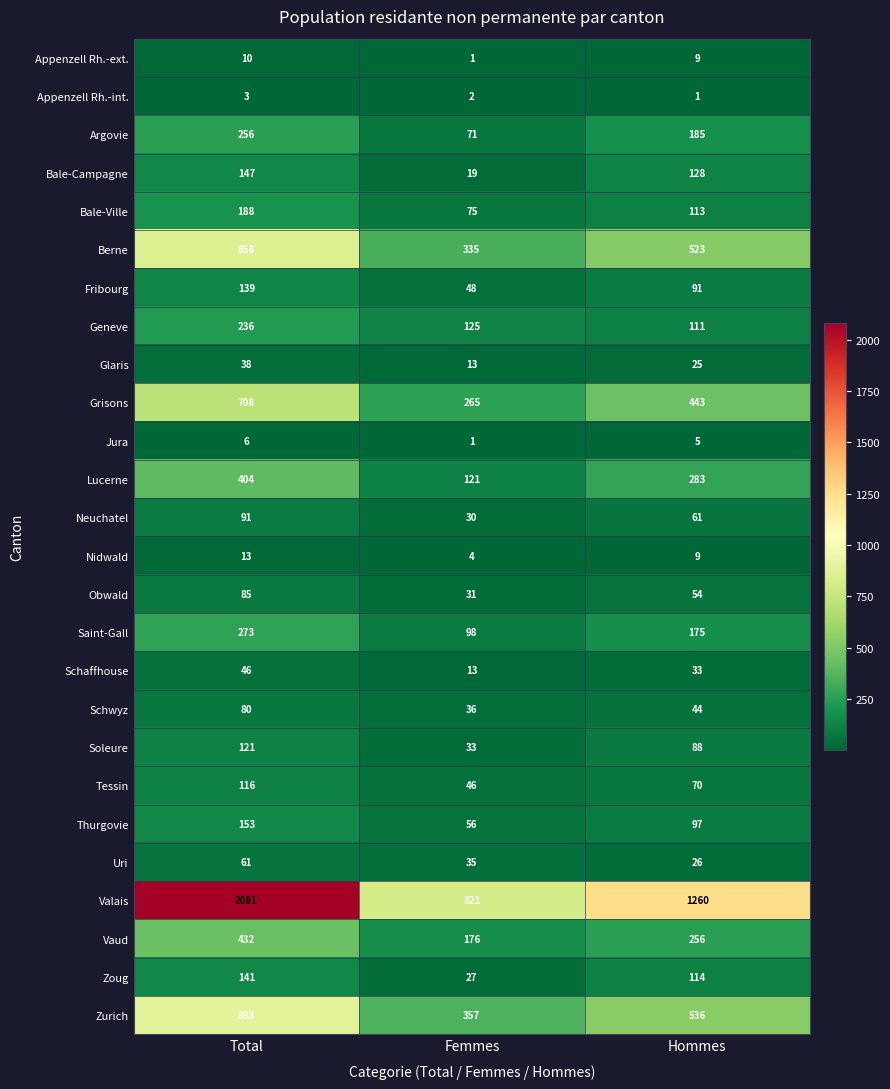

What is the spread (max minus min) of values at Femmes?

820